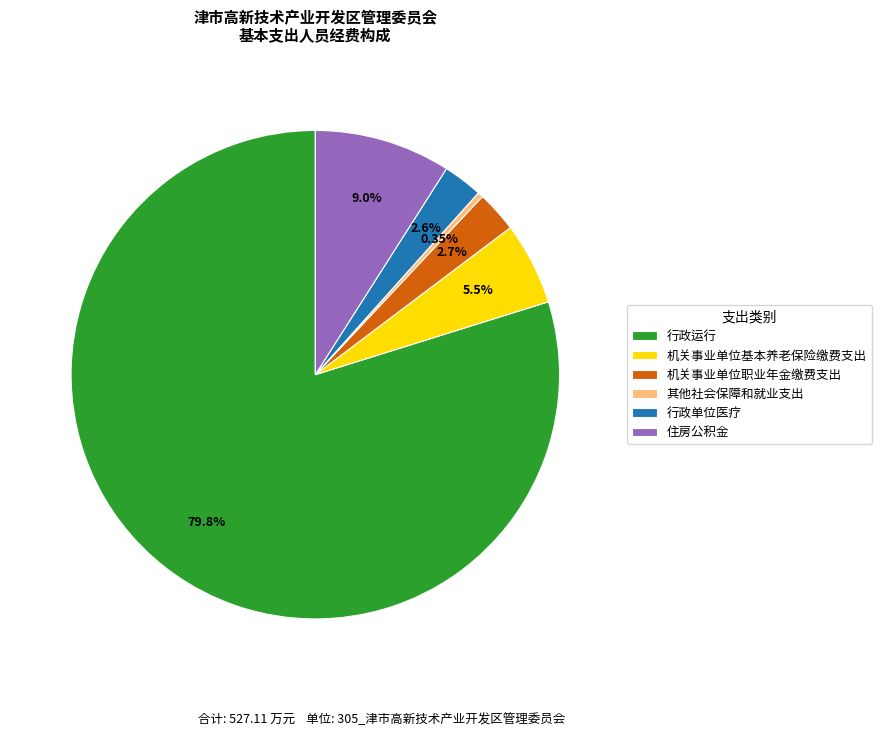

The 行政运行 slice represents 80% of the pie. True or false?

True